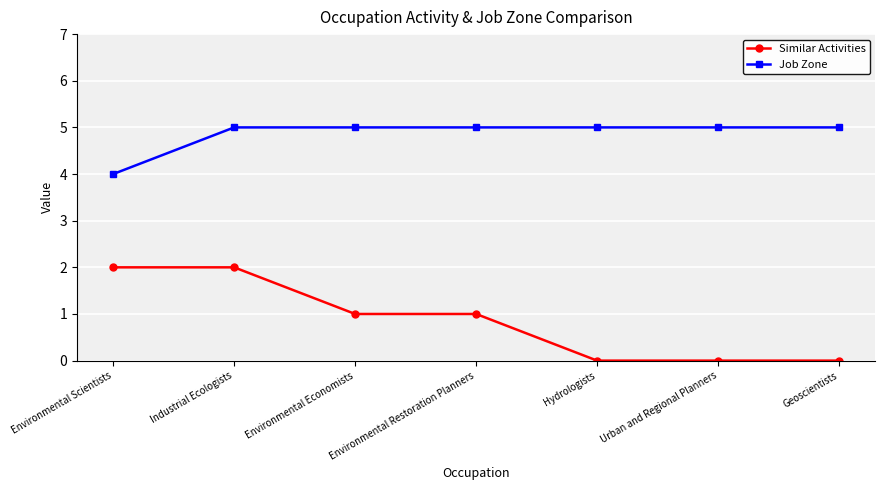

What is the value of the Job Zone point at the 1st from the left?

4